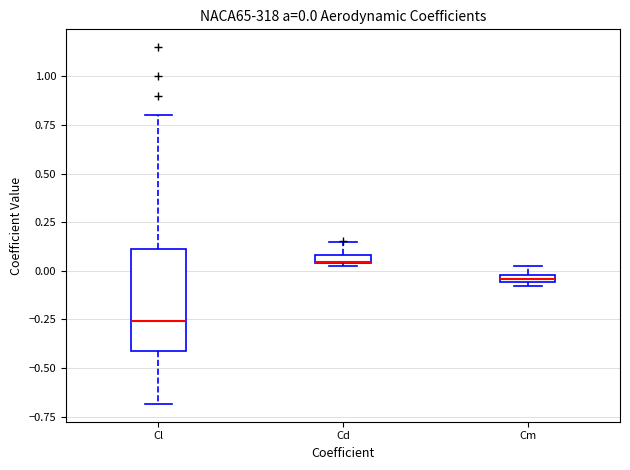

Which box is the tallest, from its lower edge to its upper edge?

Cl